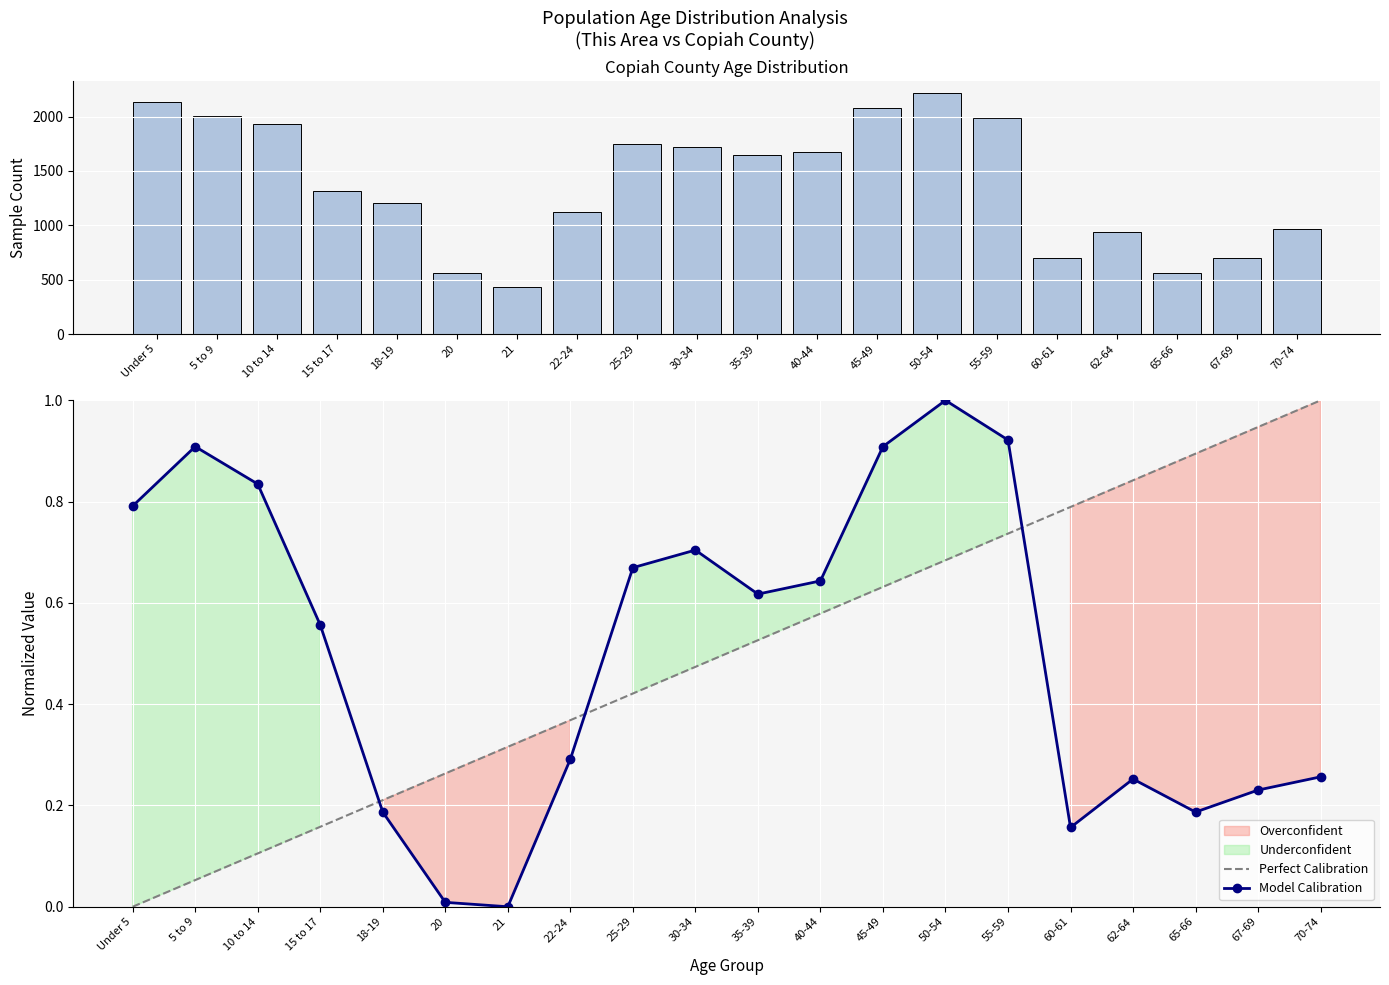

Does the chart contain any negative values?

No